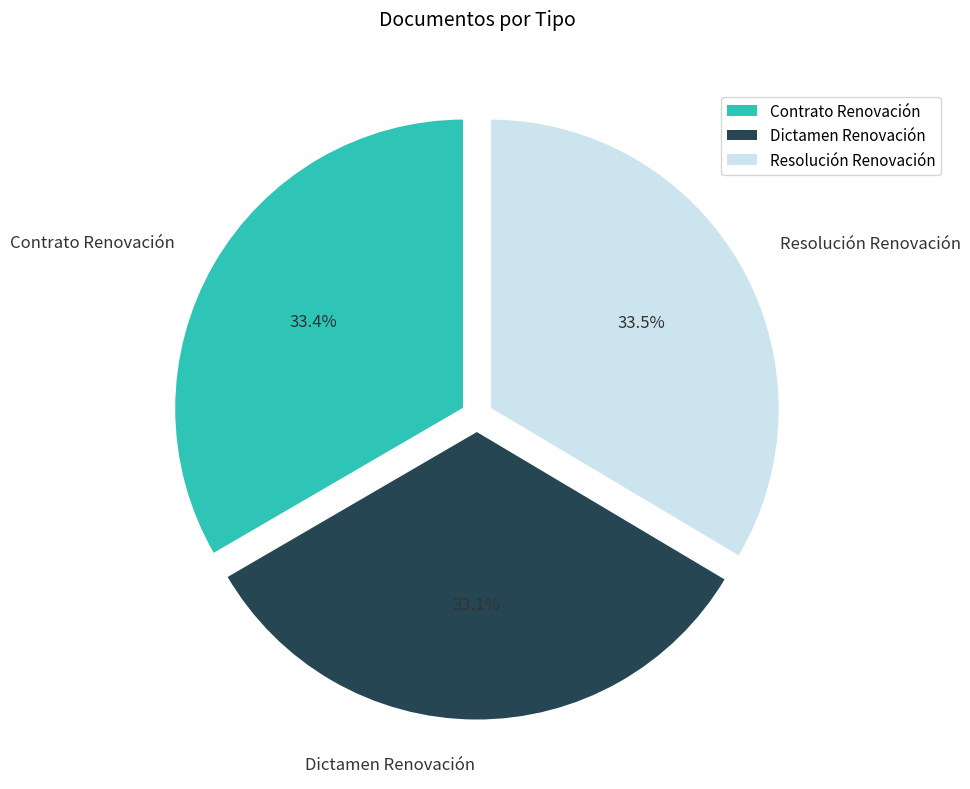

Do Dictamen Renovación and Resolución Renovación together represent more than half of the pie?

Yes